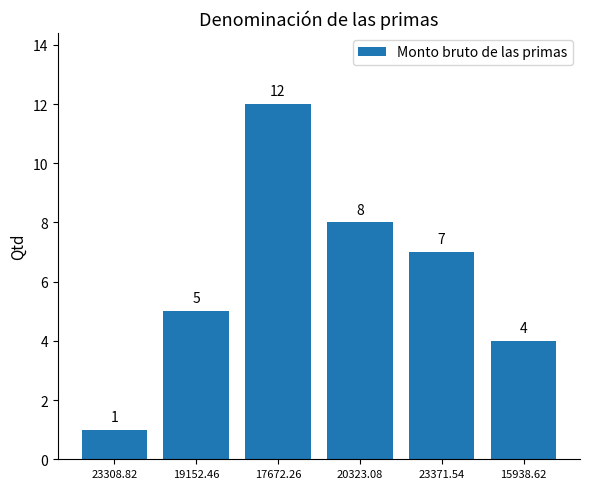

Reading left to right, list all the values displayed in this chart.

1	5	12	8	7	4